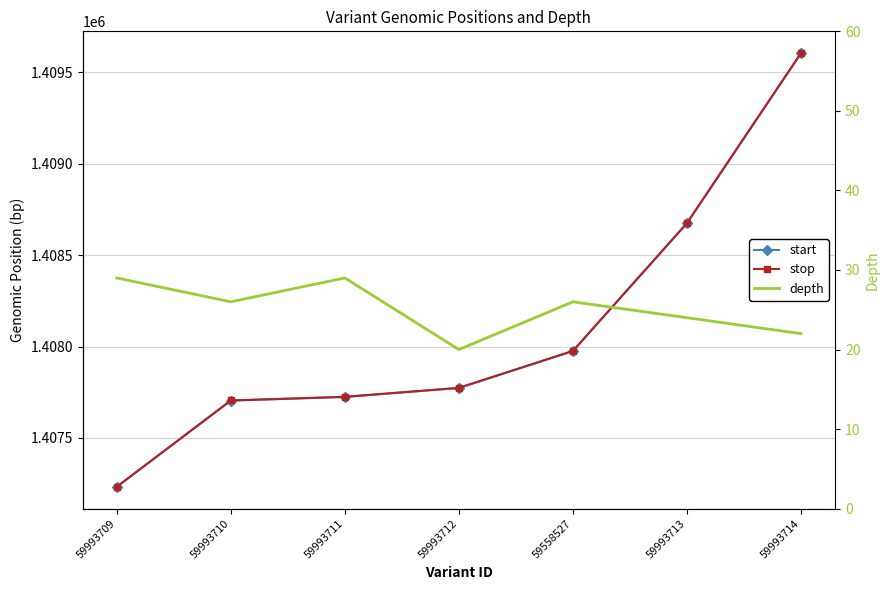

In depth, how many points are lower than both neighbors (excluding endpoints)?

2